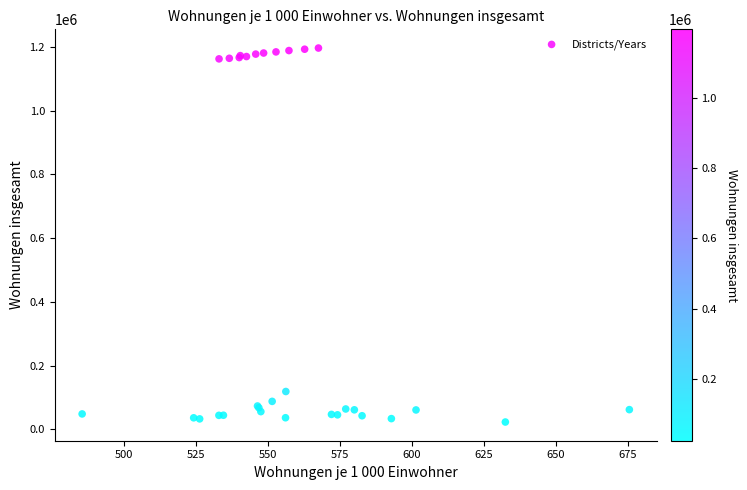

What Y value in the scatter plot is closest to 609888?

118611